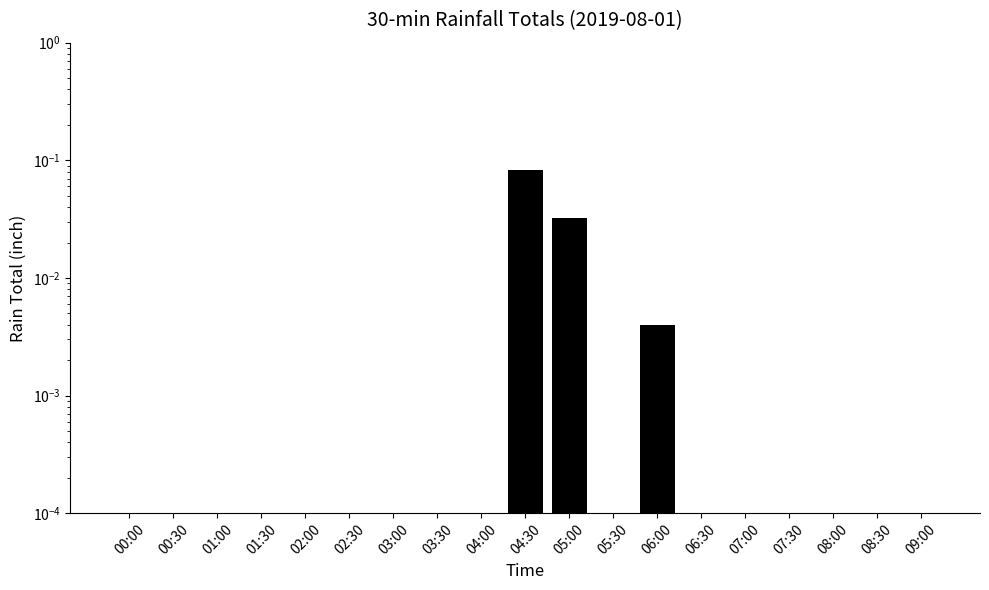

List the labels in order of value, largest first.

04:30, 05:00, 06:00, 00:00, 00:30, 01:00, 01:30, 02:00, 02:30, 03:00, 03:30, 04:00, 05:30, 06:30, 07:00, 07:30, 08:00, 08:30, 09:00